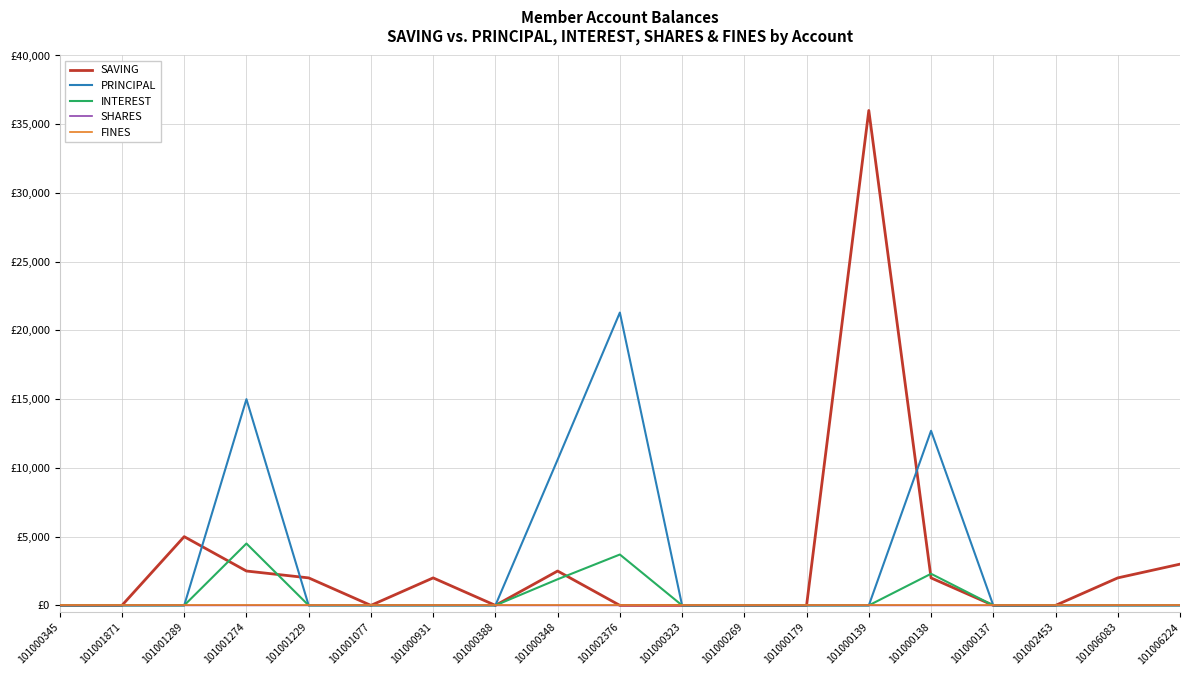

What is the sum of all INTEREST values?

12400